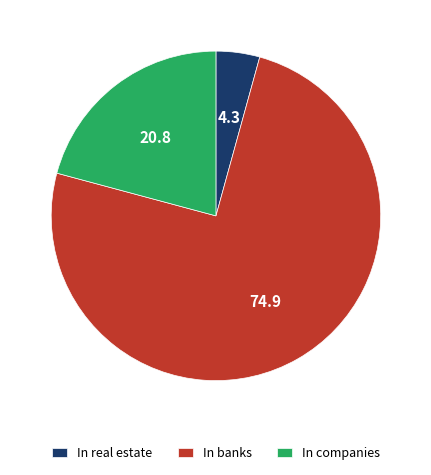

Which has a higher value, In real estate or In companies?

In companies